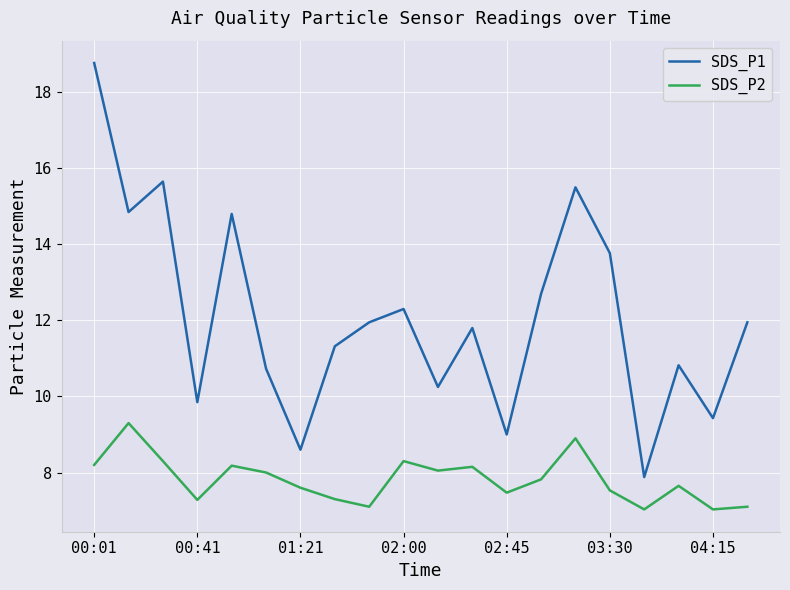

List the series in order of their overall mean, highest first.

SDS_P1, SDS_P2